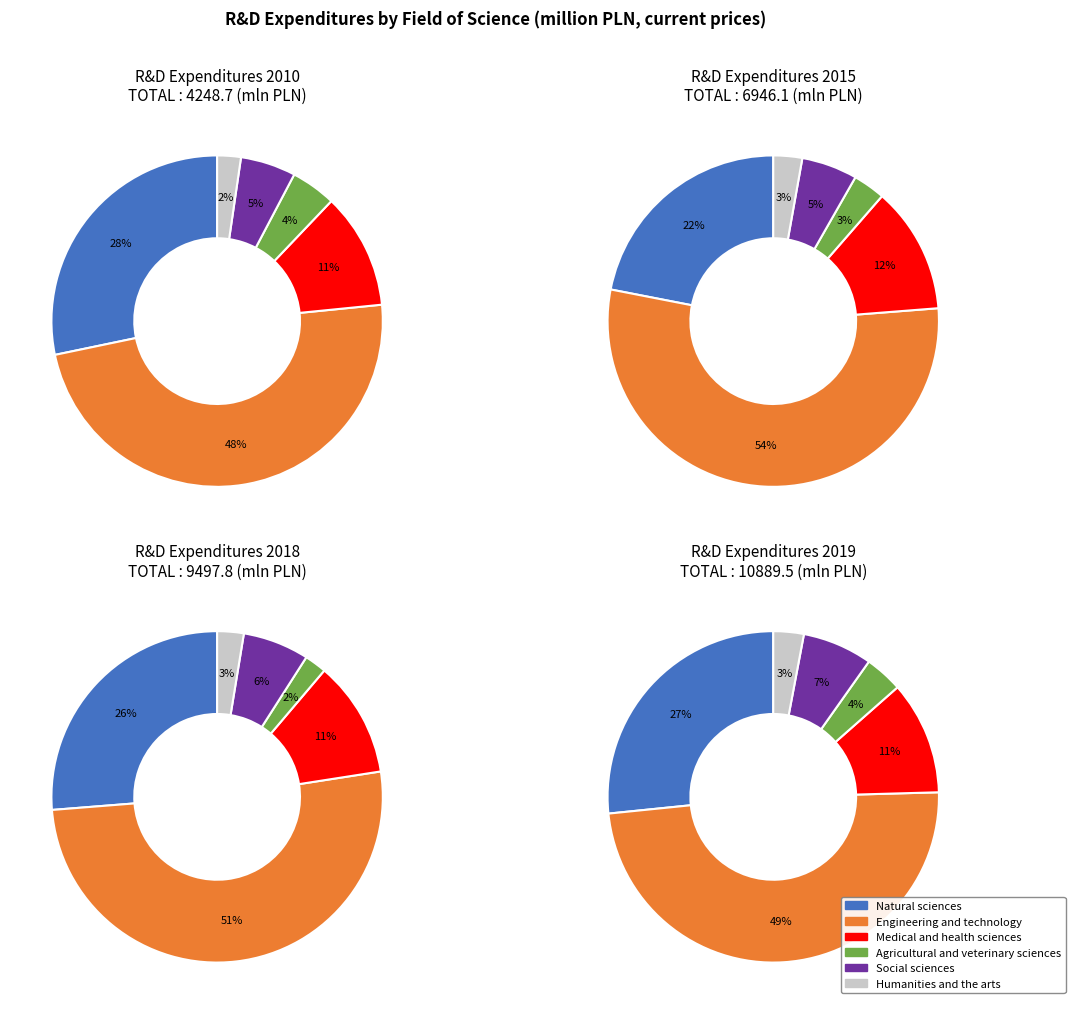

True or false: Social sciences accounts for 22% of the total.

False